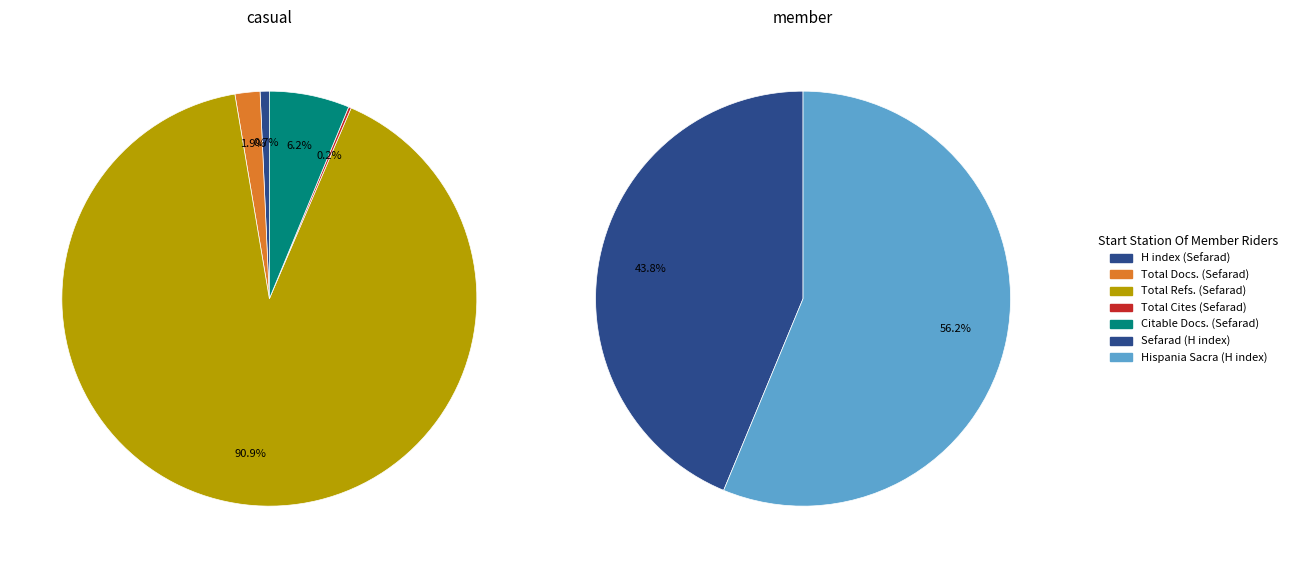

Is it true that Hispania Sacra is 8% of the pie?

False